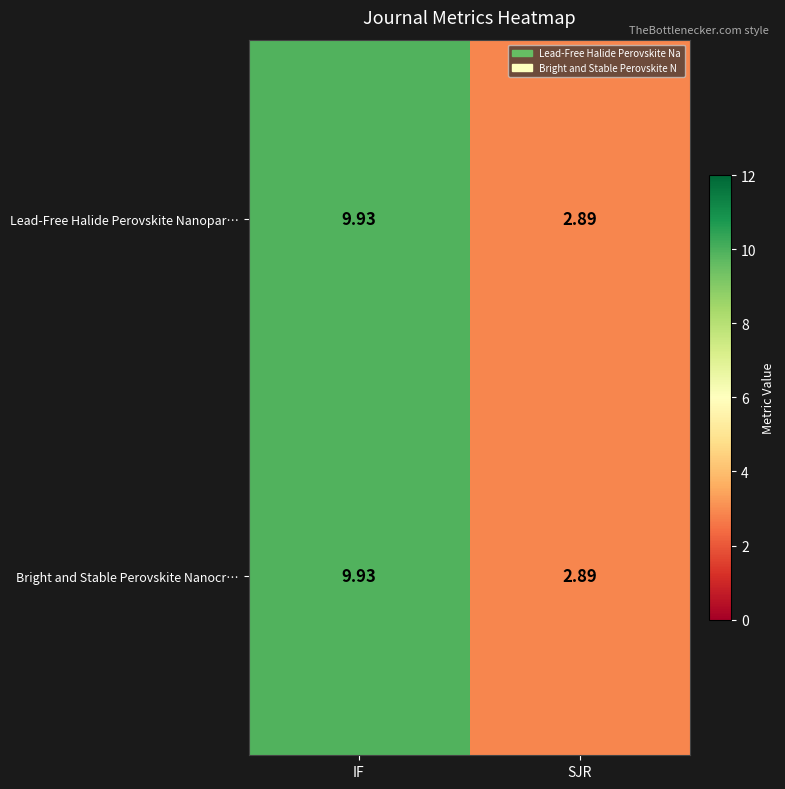

List the labels in order of Bright and Stable Perovskite Nanocr… value, largest first.

IF, SJR